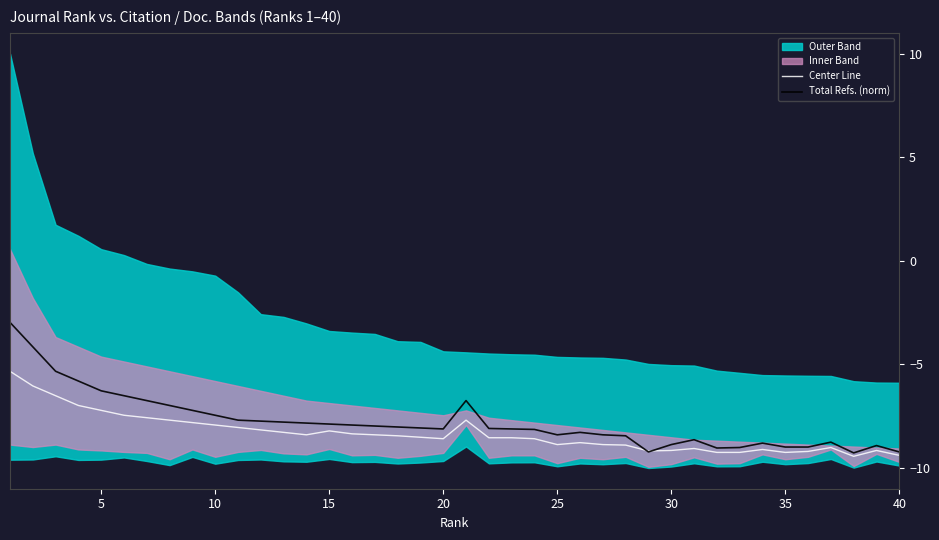

How many data points does each series have?

40